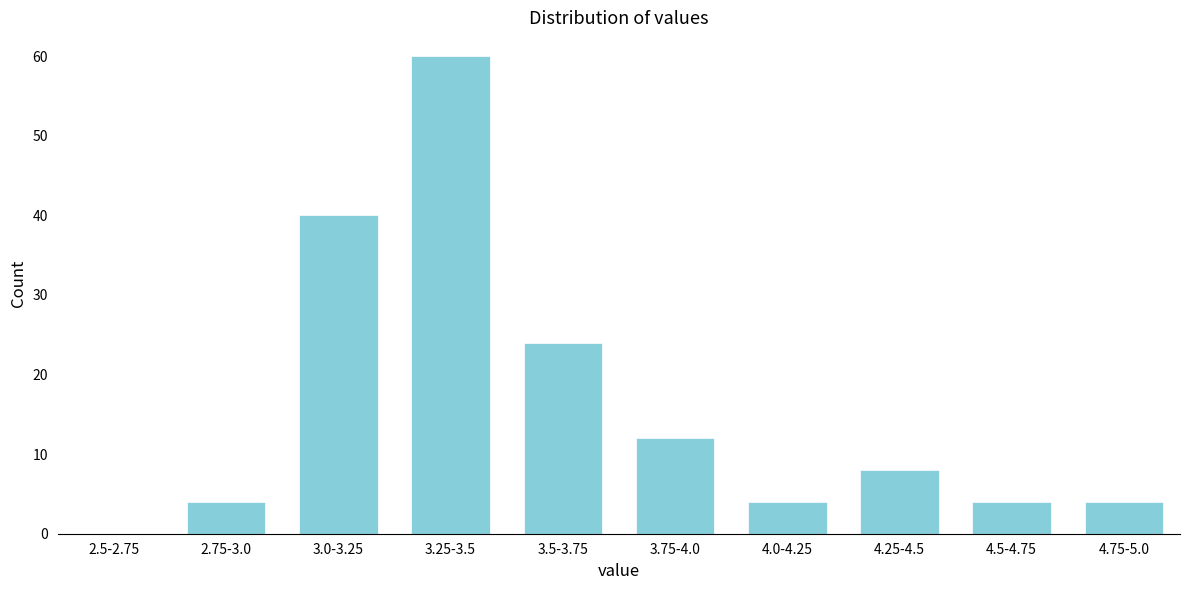

Reading left to right, what are all the values shown in this chart?

2.5-2.75=0	2.75-3.0=4	3.0-3.25=40	3.25-3.5=60	3.5-3.75=24	3.75-4.0=12	4.0-4.25=4	4.25-4.5=8	4.5-4.75=4	4.75-5.0=4